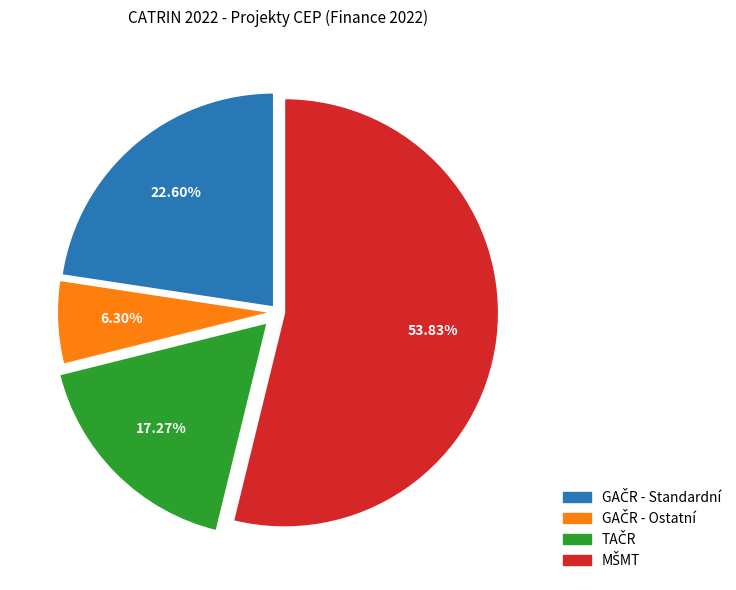

Does any single category account for the majority?

Yes